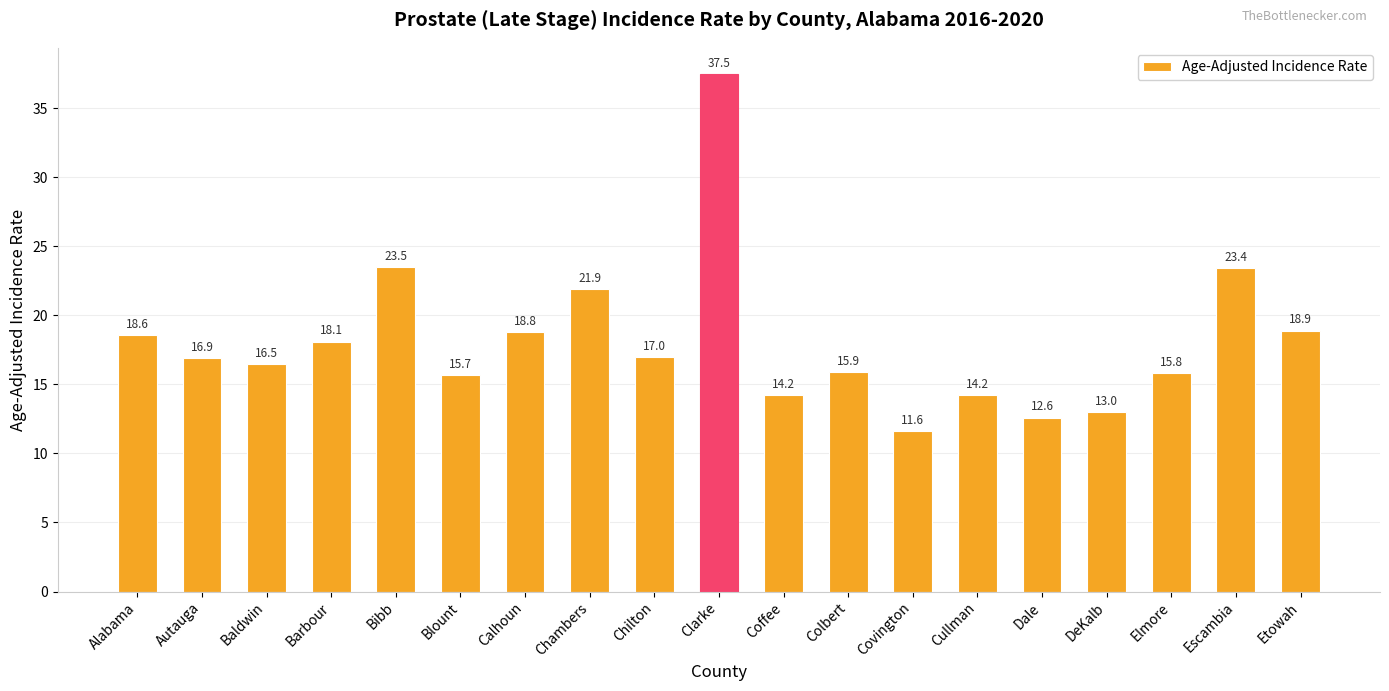

The value at Cullman is 19.1. True or false?

False